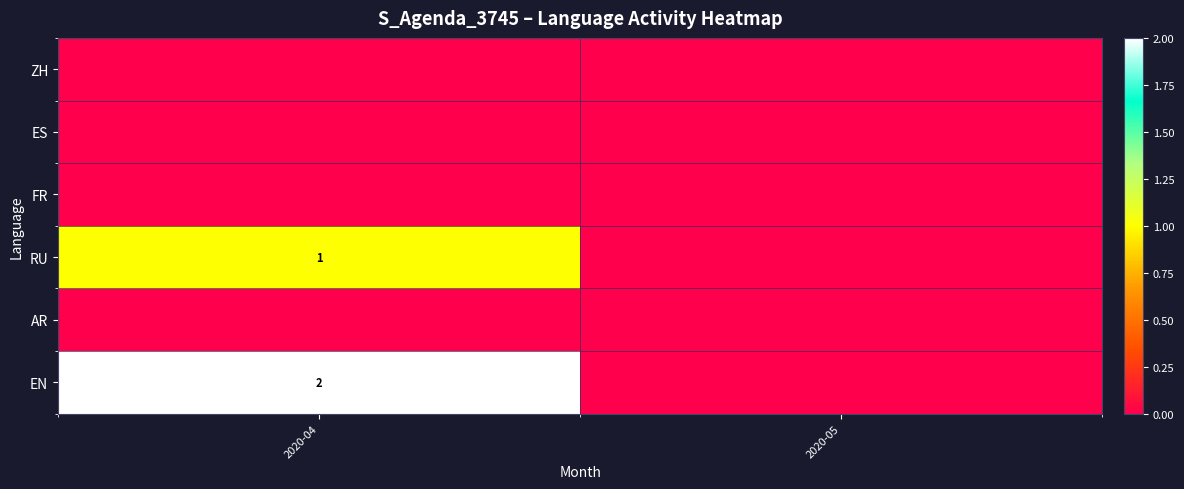

The value of EN at 2020-04 is 1. True or false?

False